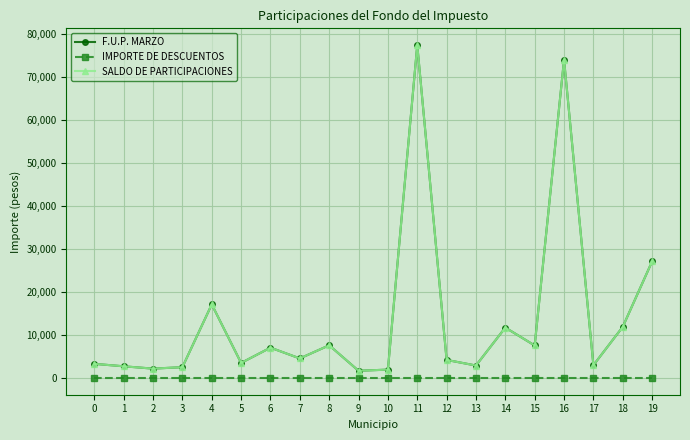

How many lines are shown in the chart?

3